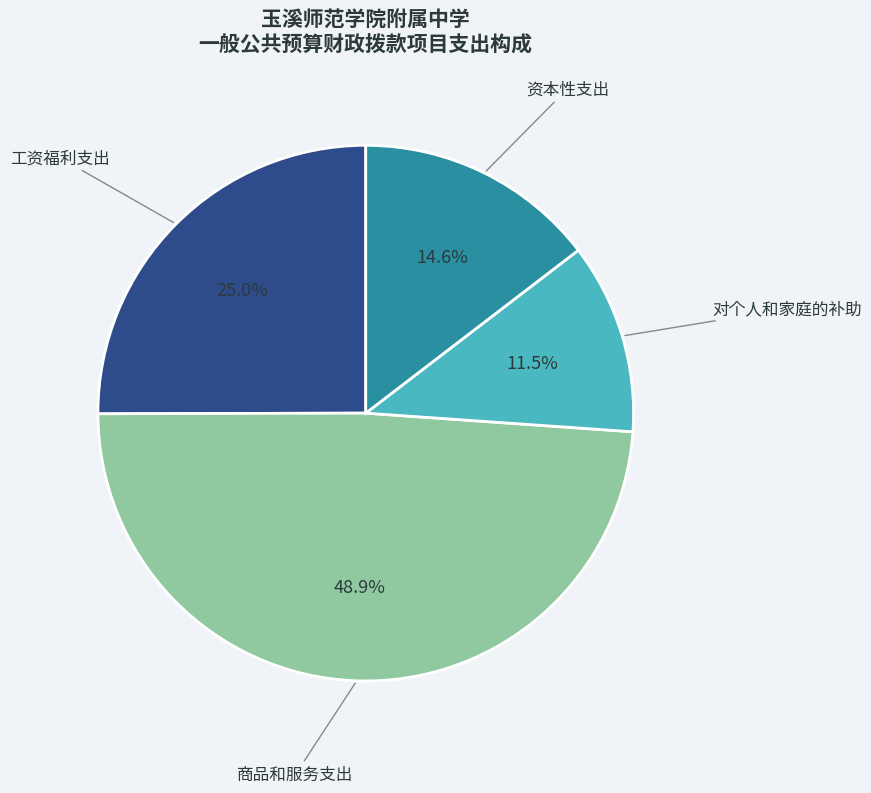

Does 商品和服务支出 account for over 50% of the chart?

No